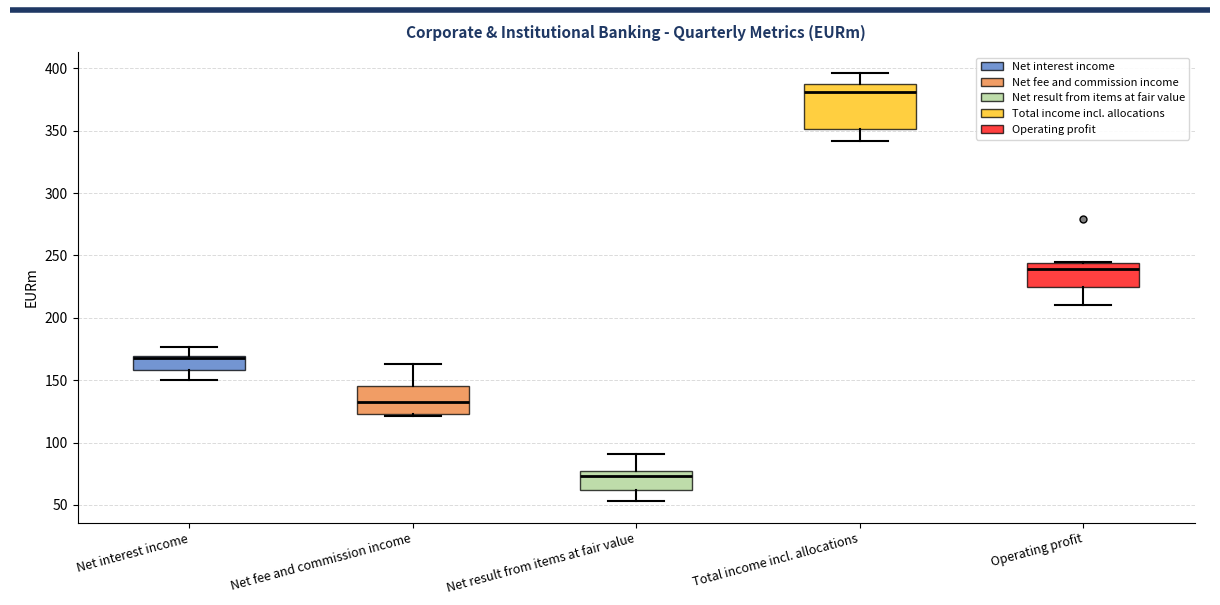

Reading left to right, read every box against the y-axis: the position of its median line, the range the box covers, and the ends of its whiskers. The values are not printed on the chart, so give them approximately, as read against the axis.

Net interest income: median 170 (just below the box's upper edge), box 160 to 170, whiskers 150 to 175
Net fee and commission income: median 135, box 125 to 145, whiskers 120 to 165
Net result from items at fair value: median 75 (just below the box's upper edge), box 60 to 75, whiskers 55 to 90
Total income incl. allocations: median 380, box 350 to 390, whiskers 340 to 395
Operating profit: median 240, box 225 to 245, whiskers 210 to 245